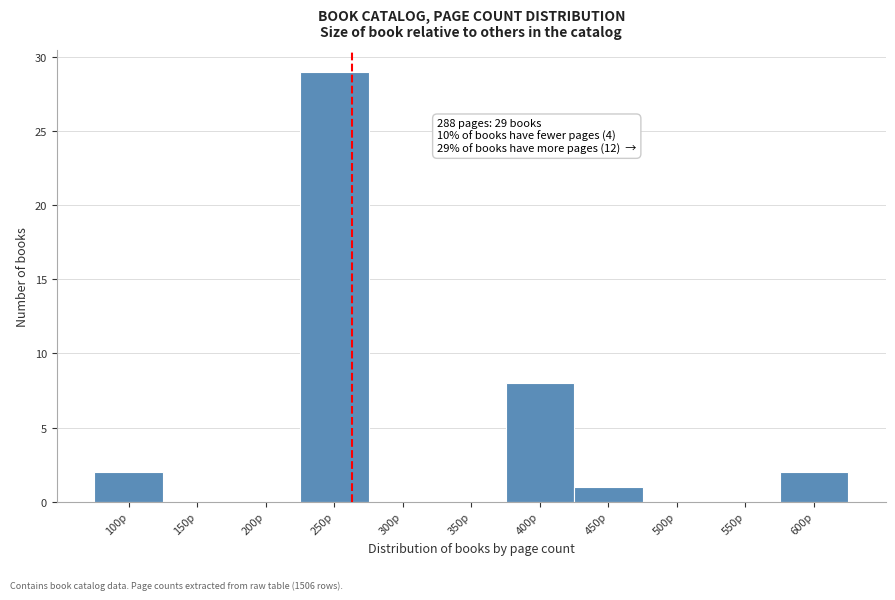

Reading right to left, extract all data points from this chart.

600p=2	550p=0	500p=0	450p=1	400p=8	350p=0	300p=0	250p=29	200p=0	150p=0	100p=2